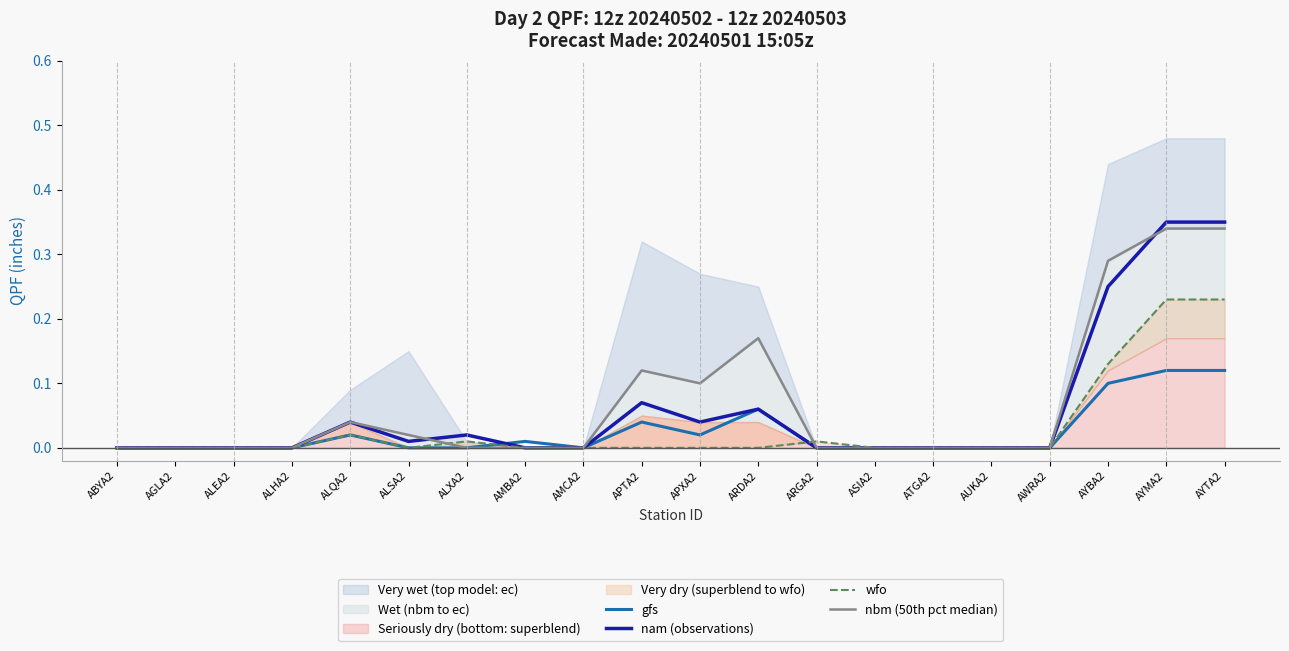

The value of gfs at ASIA2 is -0.1. True or false?

False